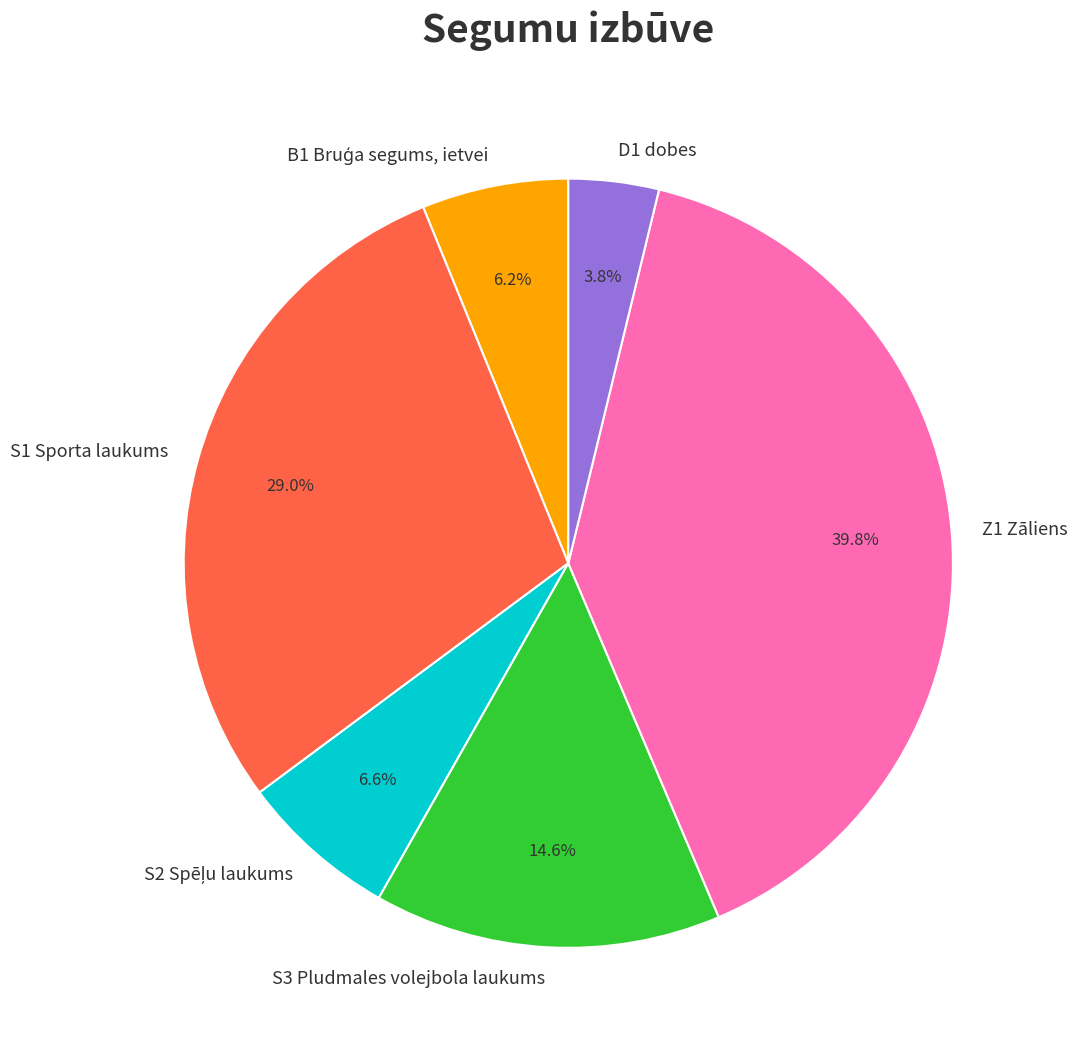

Which slice is the largest?

Z1 Zāliens